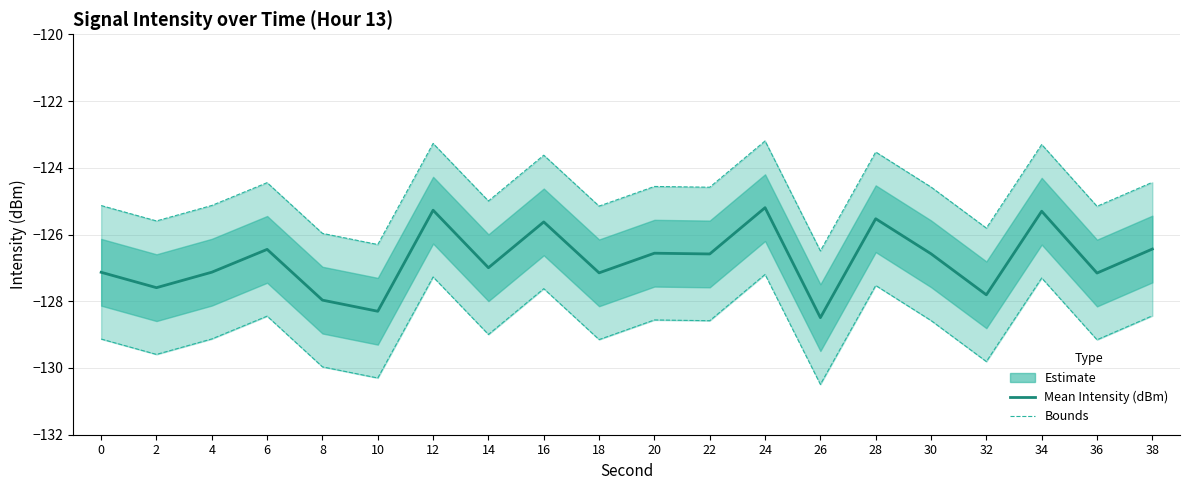

What is the highest value of the Upper Bound series?

-123.2